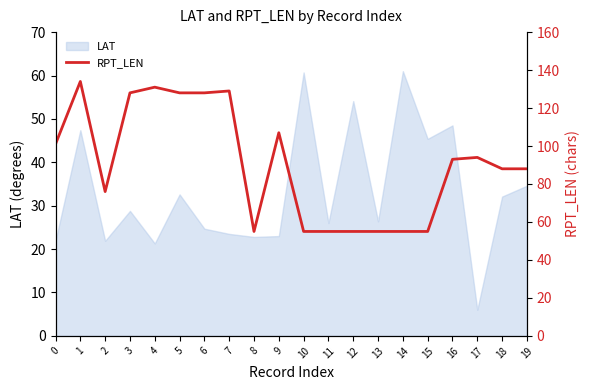

At which label is the value closest to 94?

17